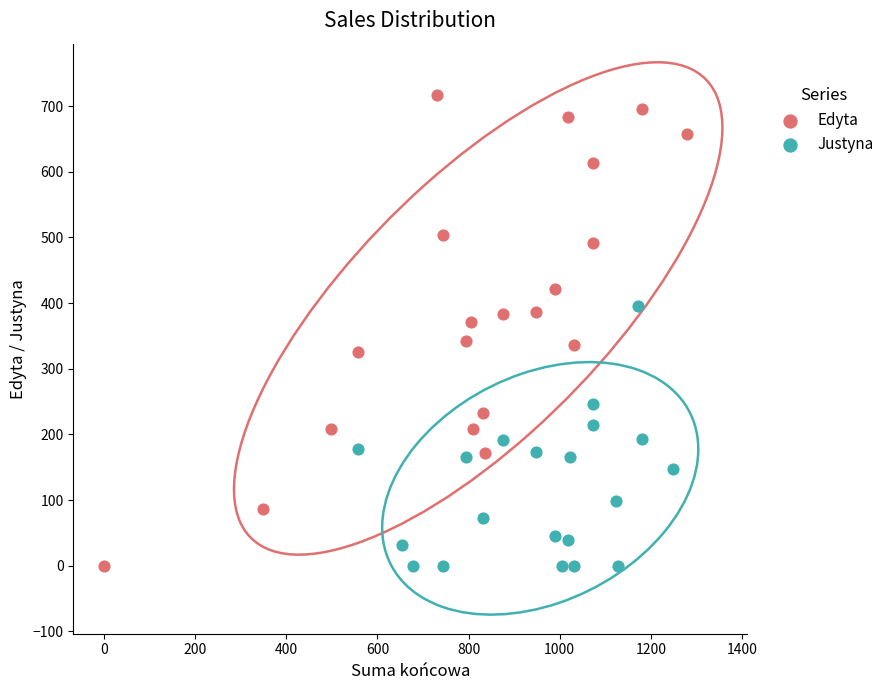

Which series has the widest spread of Y values?

Edyta